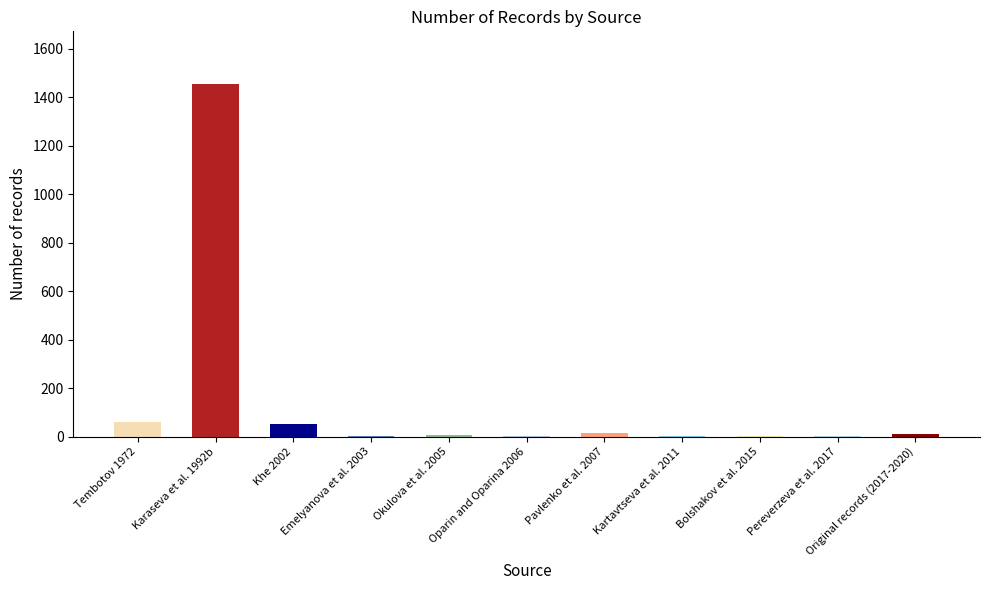

What is the greatest value displayed?

1453